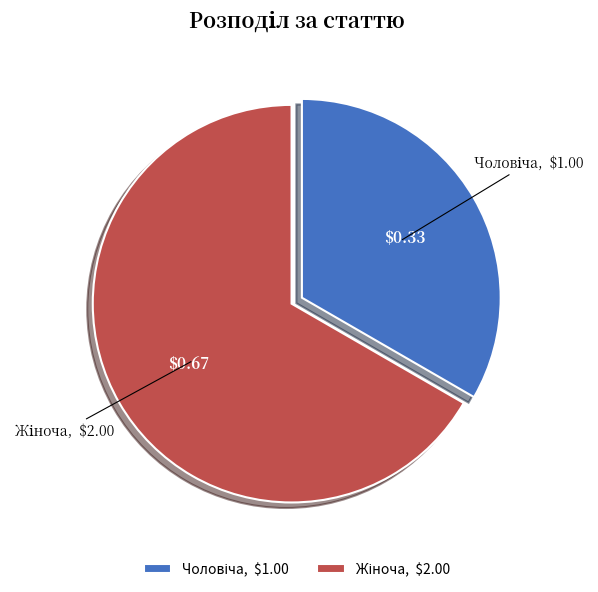

Does any single category account for the majority?

Yes